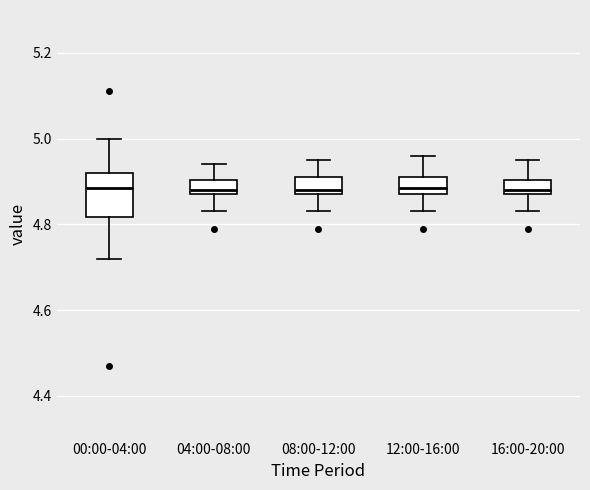

Reading left to right, transcribe this box plot: for each box, give where its median line is, the range the box spans, and where its two whiskers end, as read against the y-axis. The values are not printed on the chart, so give them approximately, as read against the axis.

00:00-04:00: median 4.88, box 4.82 to 4.92, whiskers 4.72 to 5.00
04:00-08:00: median 4.88 (just above the box's lower edge), box 4.88 to 4.90, whiskers 4.84 to 4.94
08:00-12:00: median 4.88 (just above the box's lower edge), box 4.88 to 4.92, whiskers 4.84 to 4.96
12:00-16:00: median 4.88 (inside the box), box 4.88 to 4.92, whiskers 4.84 to 4.96
16:00-20:00: median 4.88 (just above the box's lower edge), box 4.88 to 4.90, whiskers 4.84 to 4.96